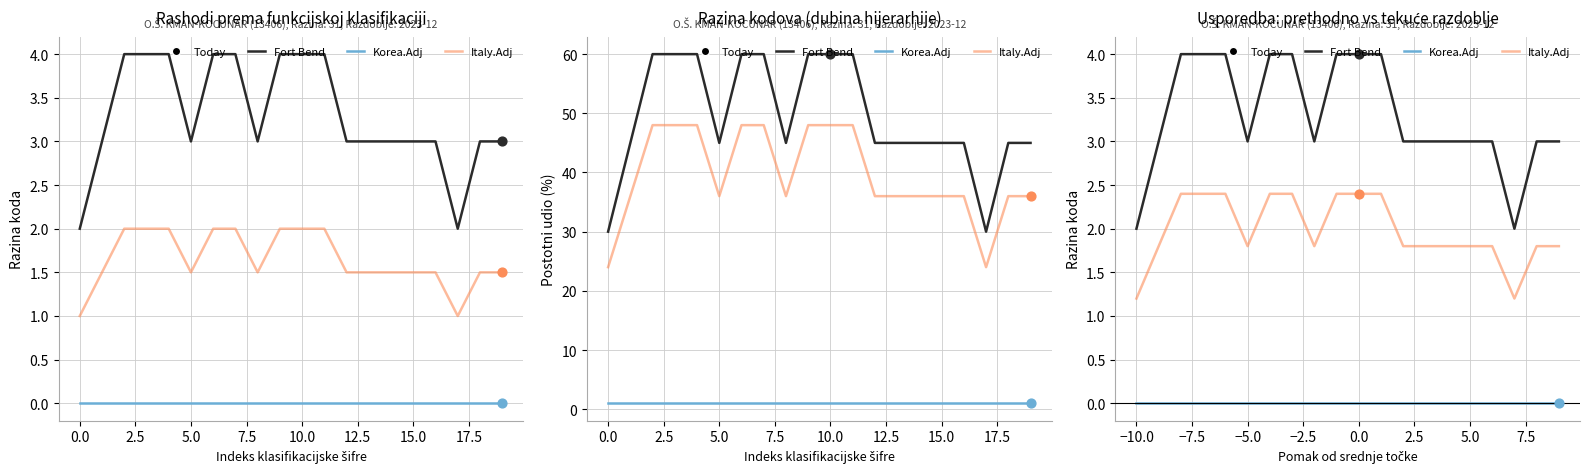

Is the value of Italy.Adj at 12 greater than the value of Fort Bend at 18?

No